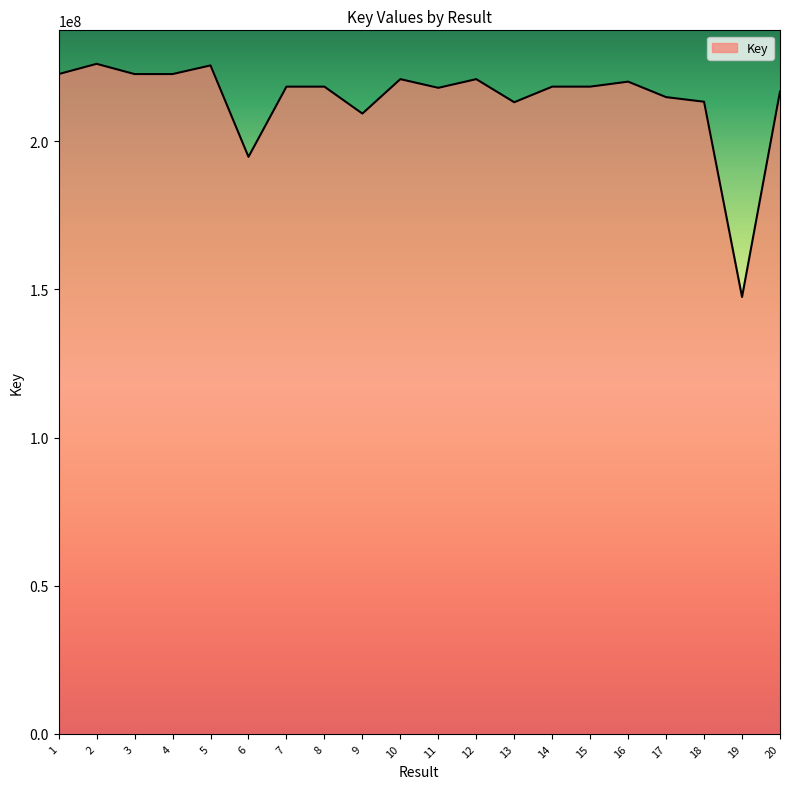

True or false: there are more than 0 points higher than both neighbors.

True